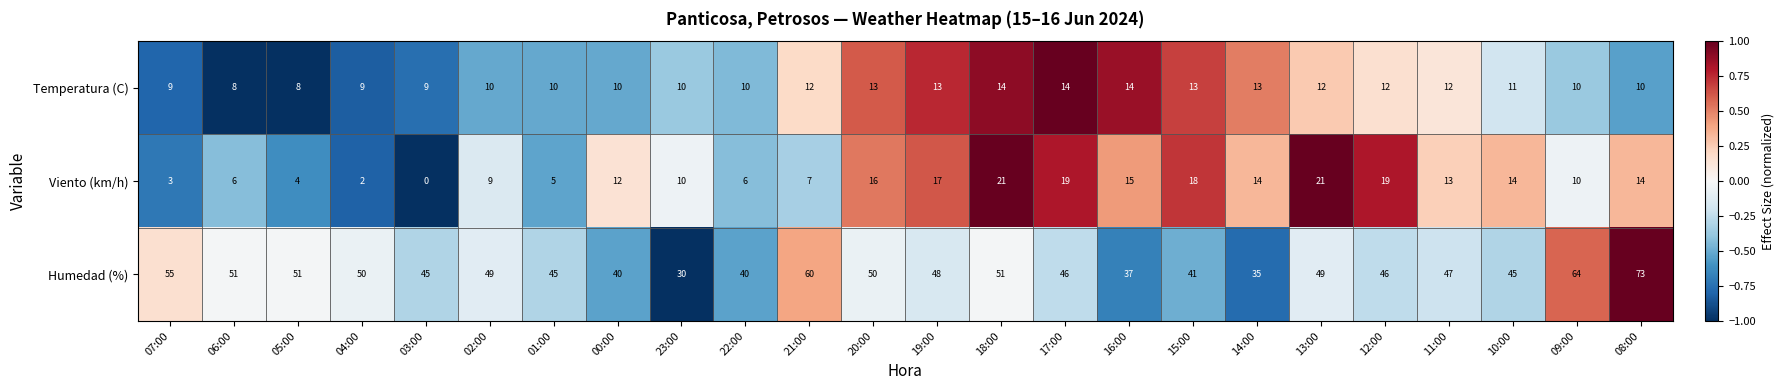

What is the total value across all series at 13:00?

82